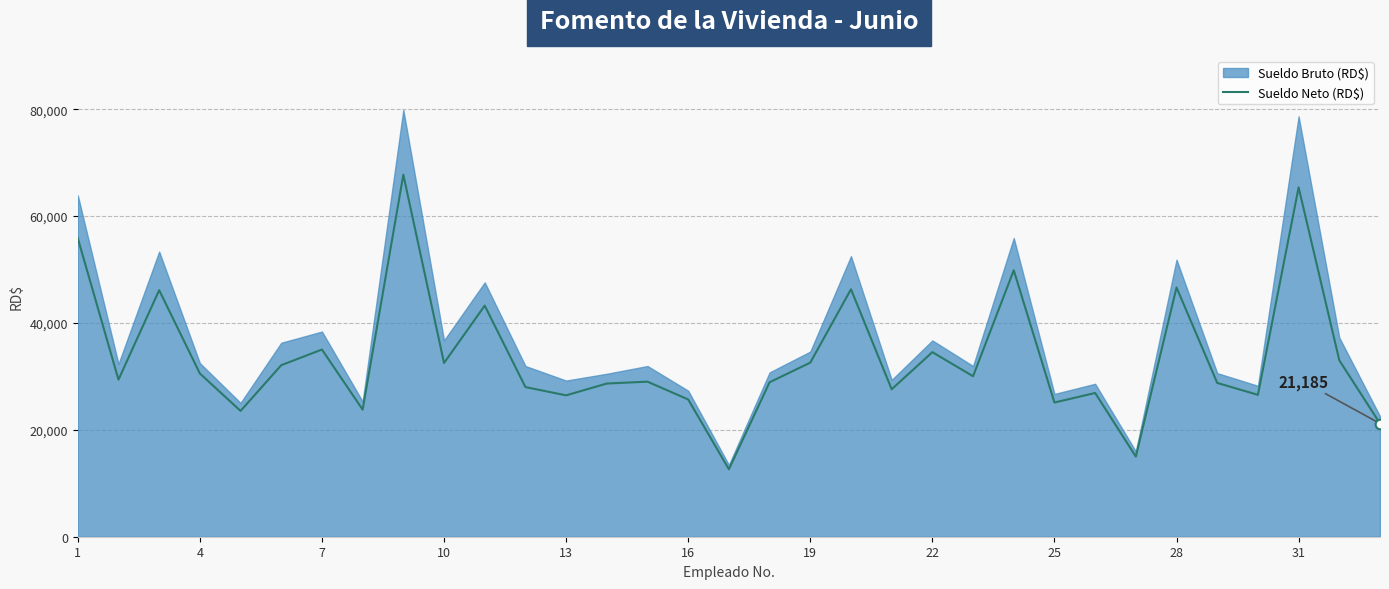

The value of Sueldo Neto (RD$) at 25 is 25112.8. True or false?

True